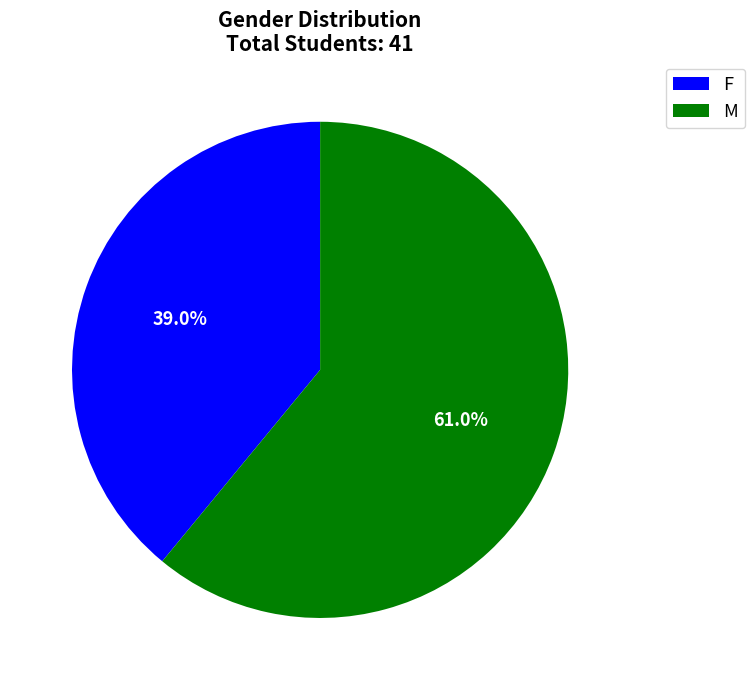

Between M and F, which is larger?

M